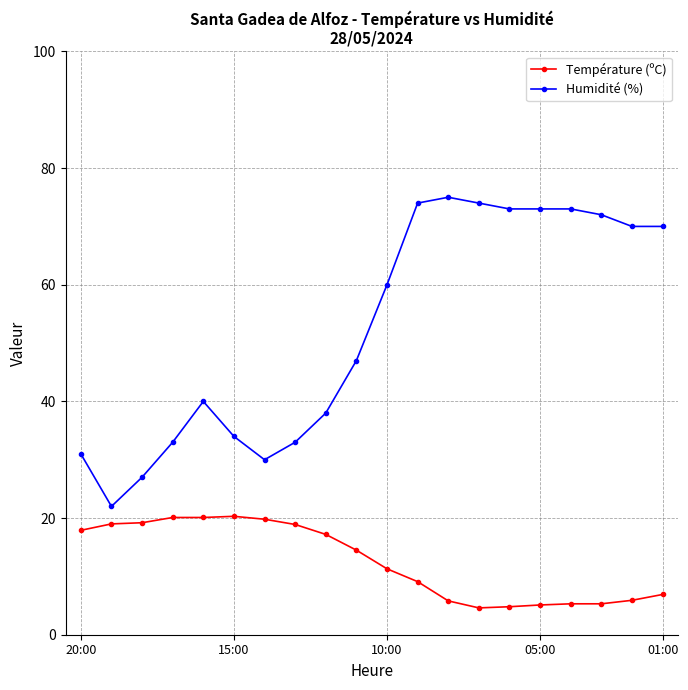

What is the maximum value for Température (ºC)?

20.3